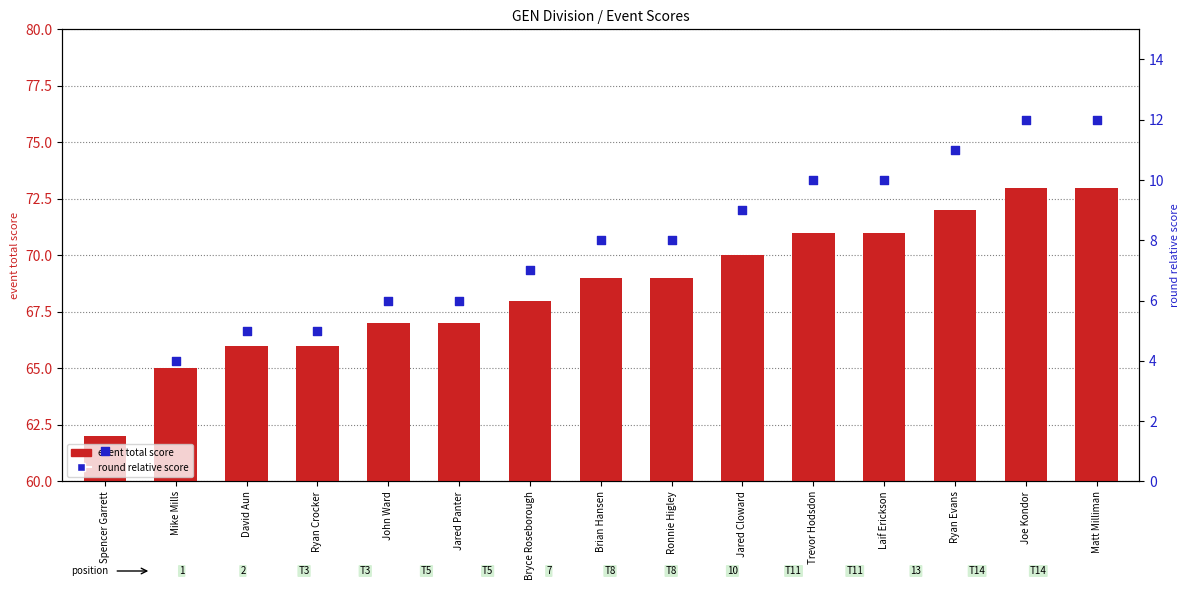

Which series reaches the maximum Y coordinate?

event total score